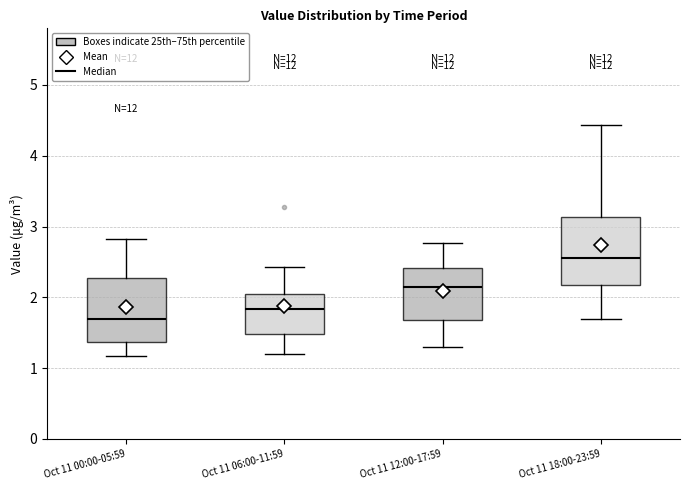

Which box has the lowest median line?

Oct 11 00:00-05:59